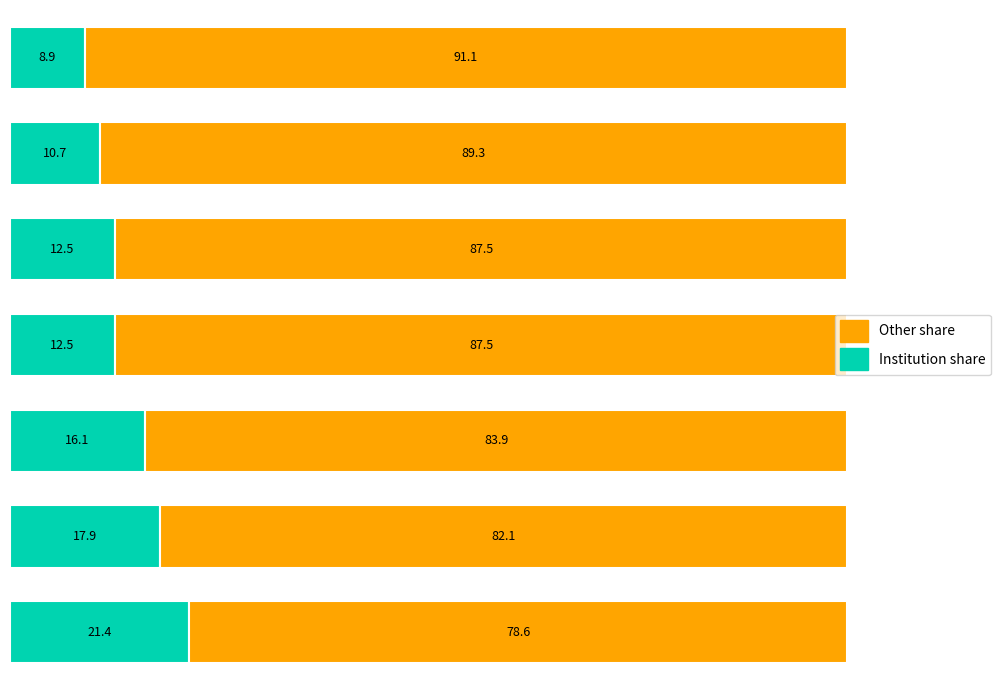

What is the highest value of the Institution share series?

21.4